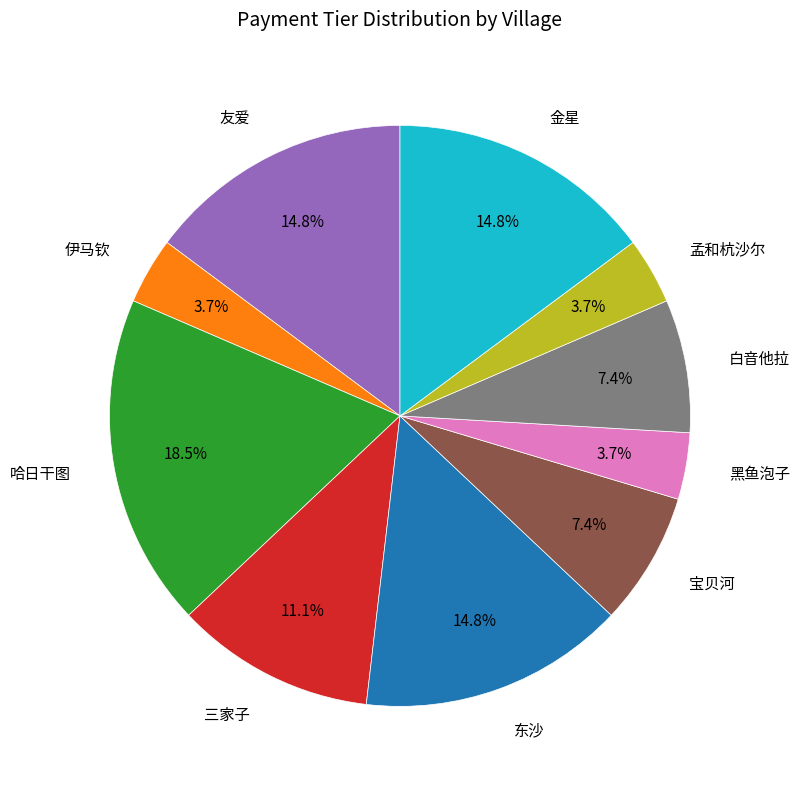

Does any single category account for the majority?

No